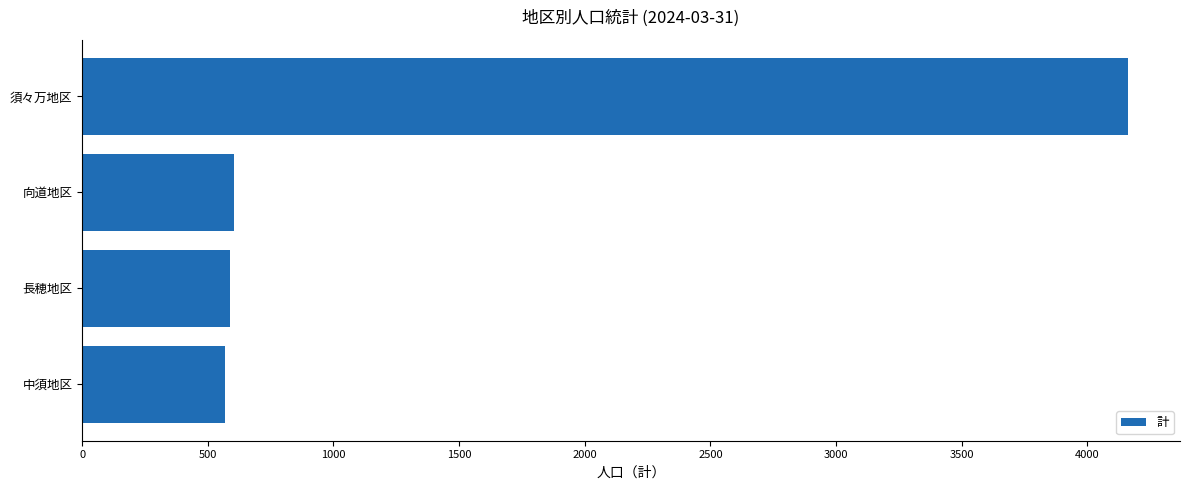

Approximately how many times larger is the value at 長穂地区 compared to 向道地区?

1.0